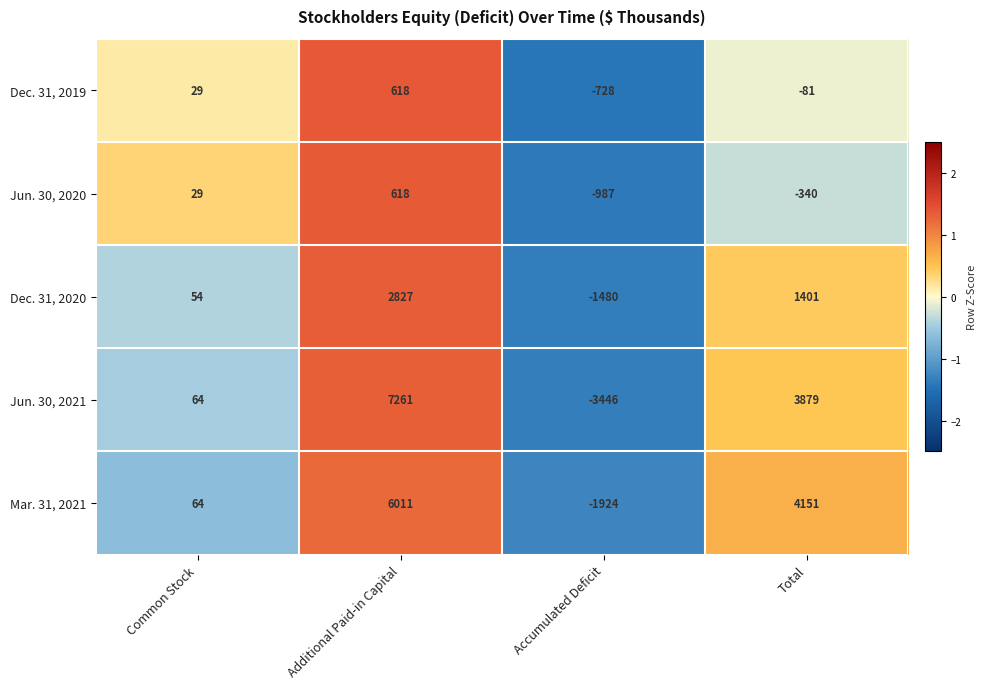

Between Additional Paid-in Capital and Total, which series saw the biggest shift?

Jun. 30, 2021